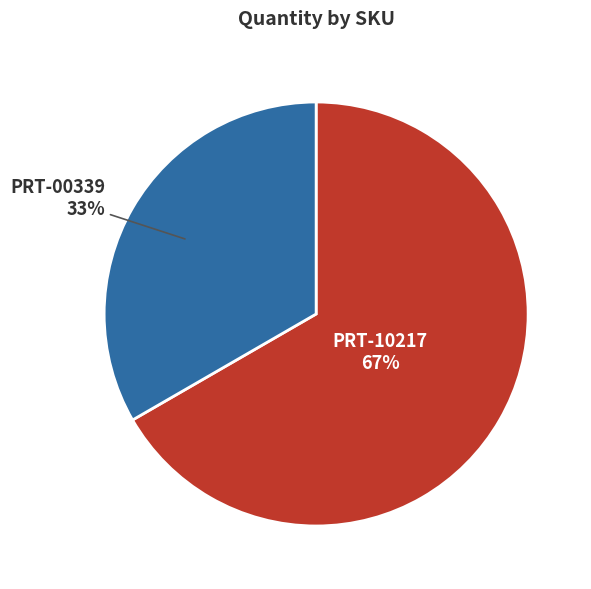

To the nearest percent, what is the average slice percentage?

50%